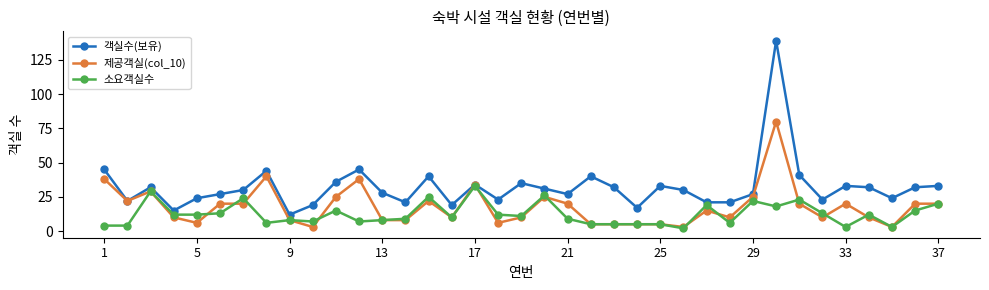

What is the difference between the maximum and minimum values in the 객실수(보유) series?

127